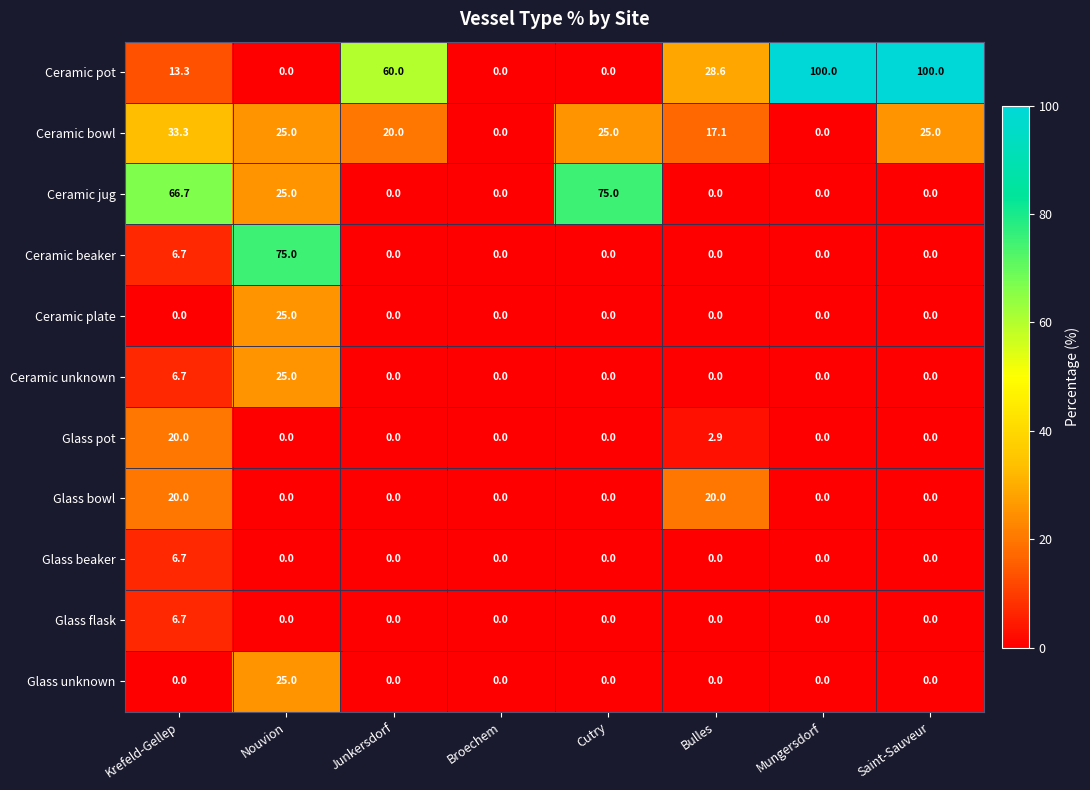

What value does the Ceramic unknown series have at Krefeld-Gellep?

6.7